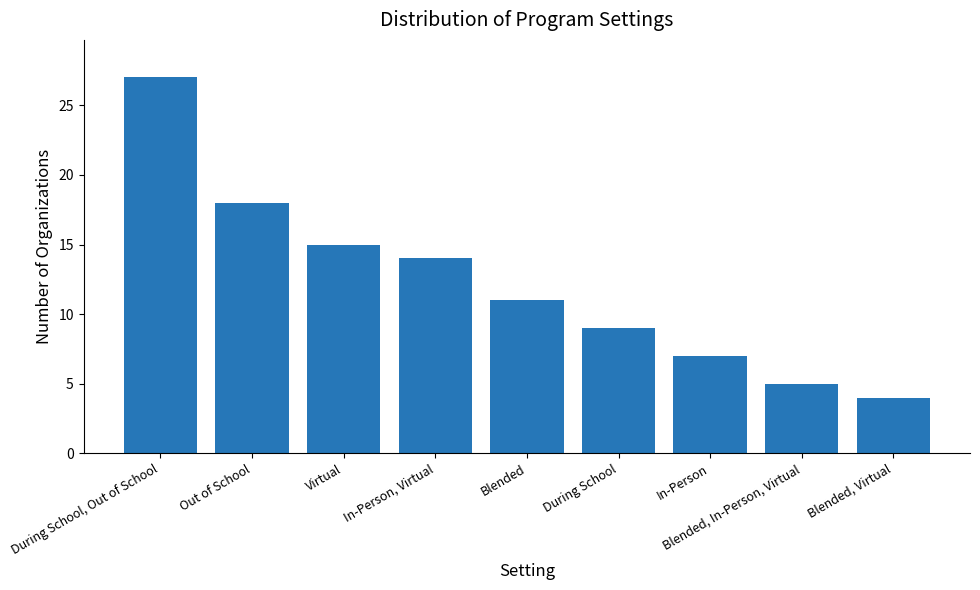

What is the difference between the values at Virtual and Out of School?

3